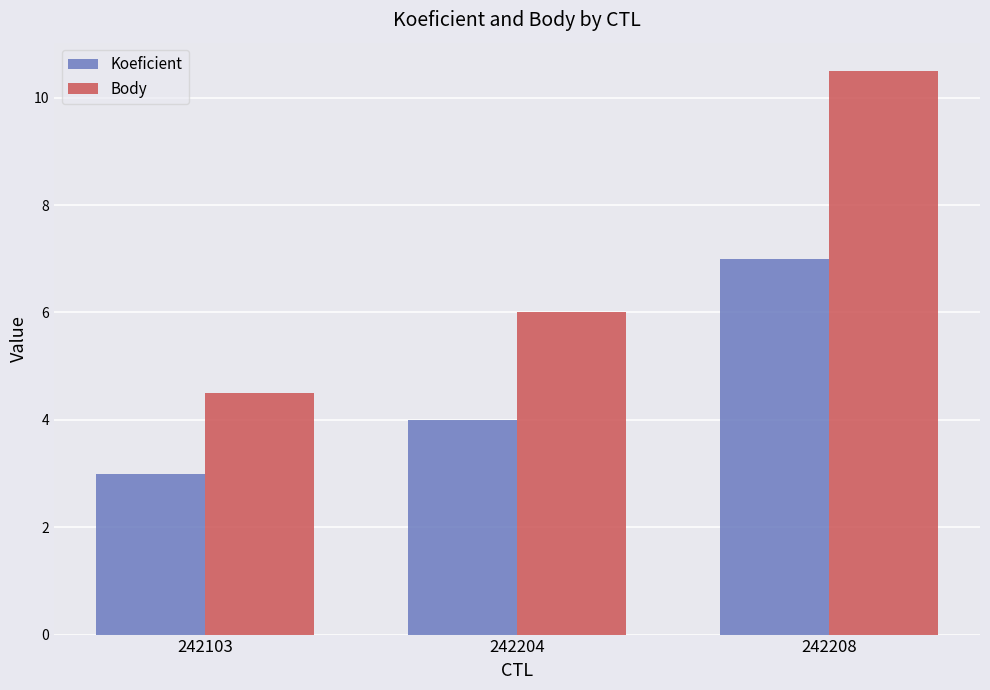

What is the minimum value shown in the chart?

3.0